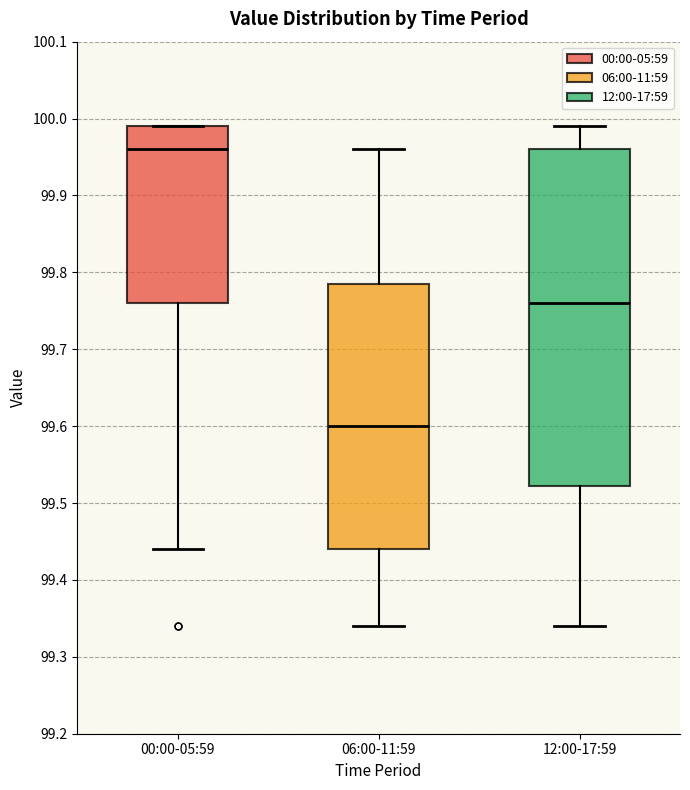

Comparing the boxes themselves (not the whiskers), which one is the tallest?

12:00-17:59